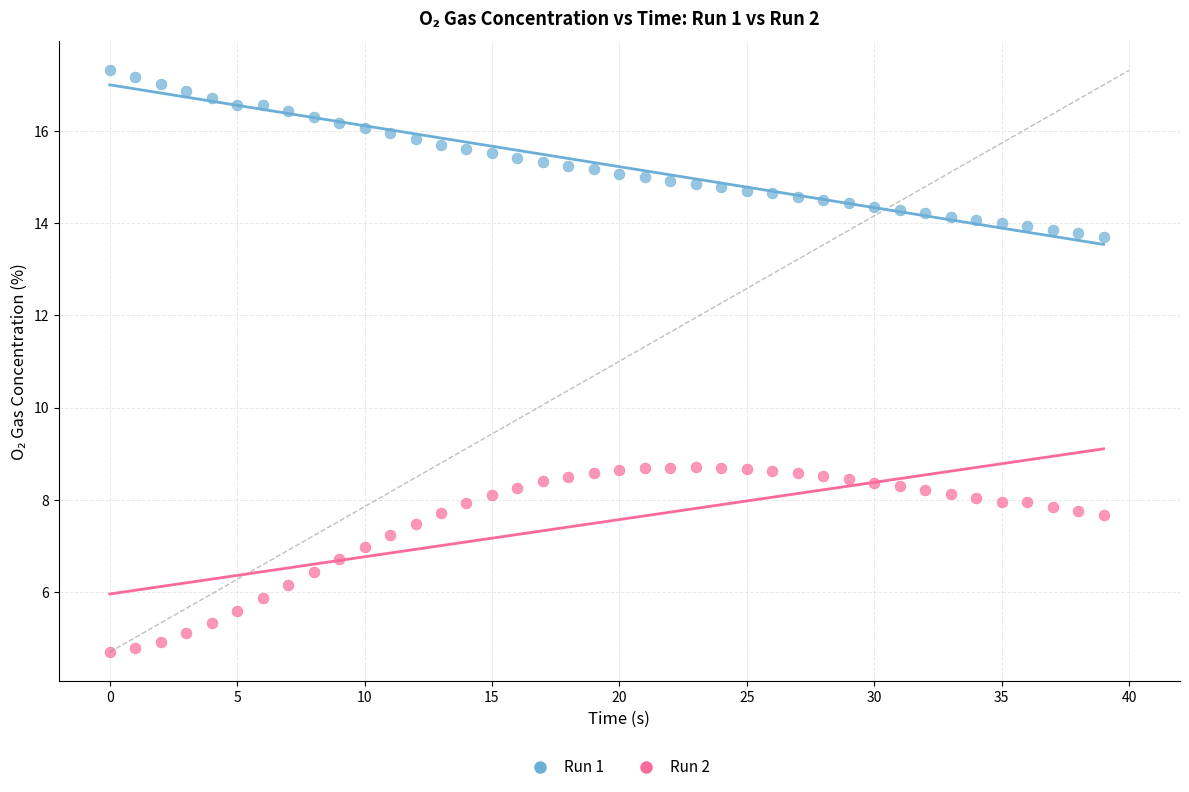

Which series contains the highest Y value?

Run 1